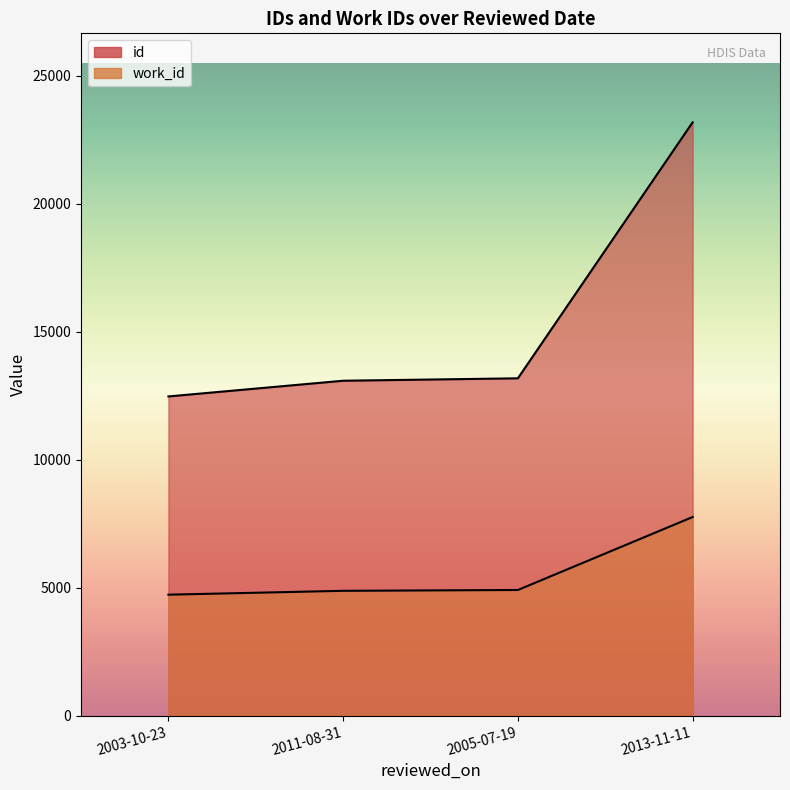

The id series shows 18916 at 2003-10-23. True or false?

False